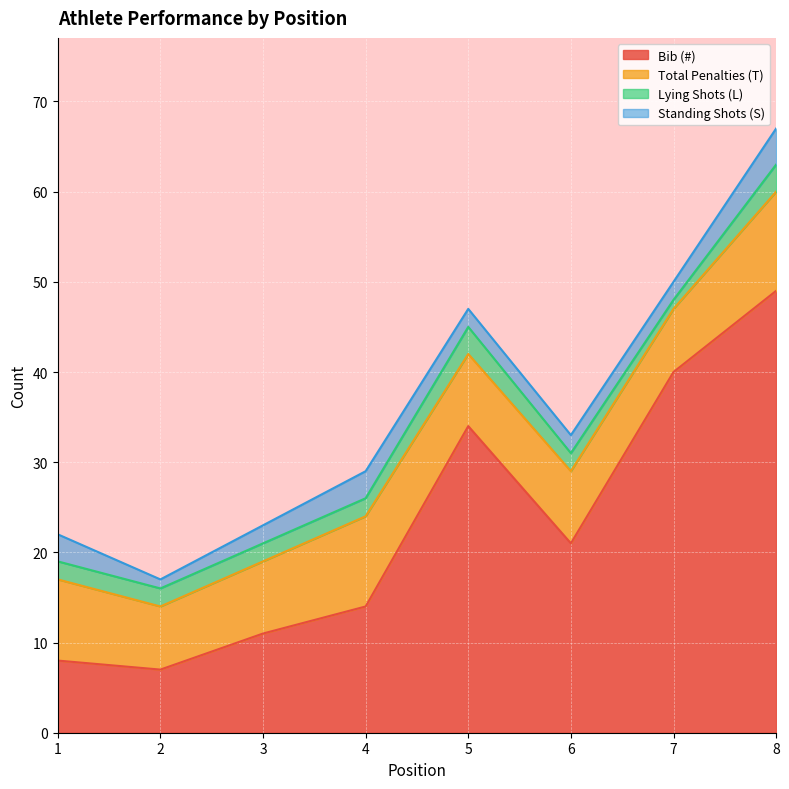

True or false: Total Penalties (T) and Standing Shots (S) cross at least once.

False